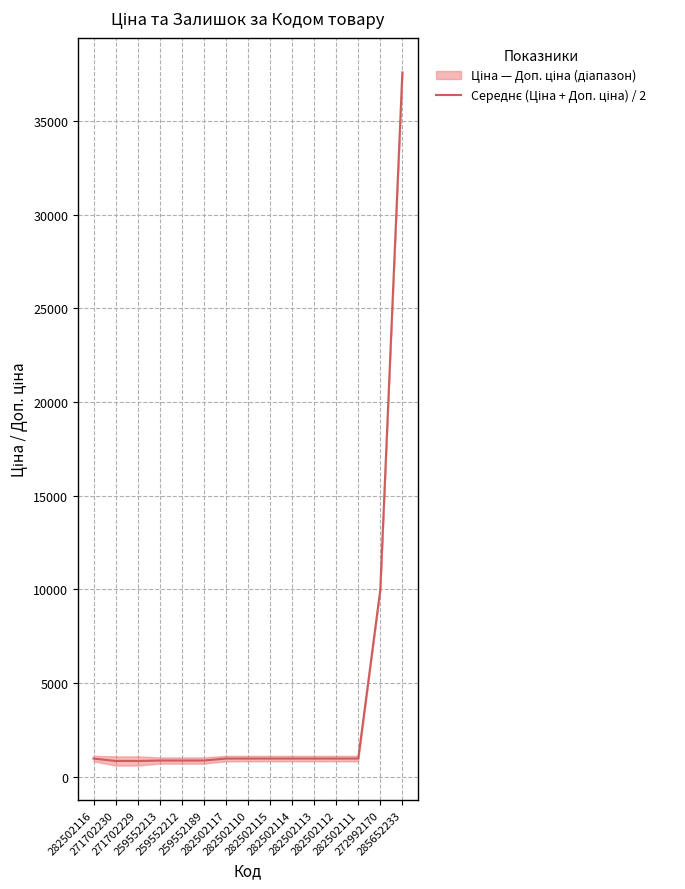

Reading left to right, transcribe all the data shown in this chart.

963.8	835.8	835.8	859.2	859.2	859.2	963.8	963.8	963.8	963.8	963.8	963.8	963.8	9975.0	37593.6